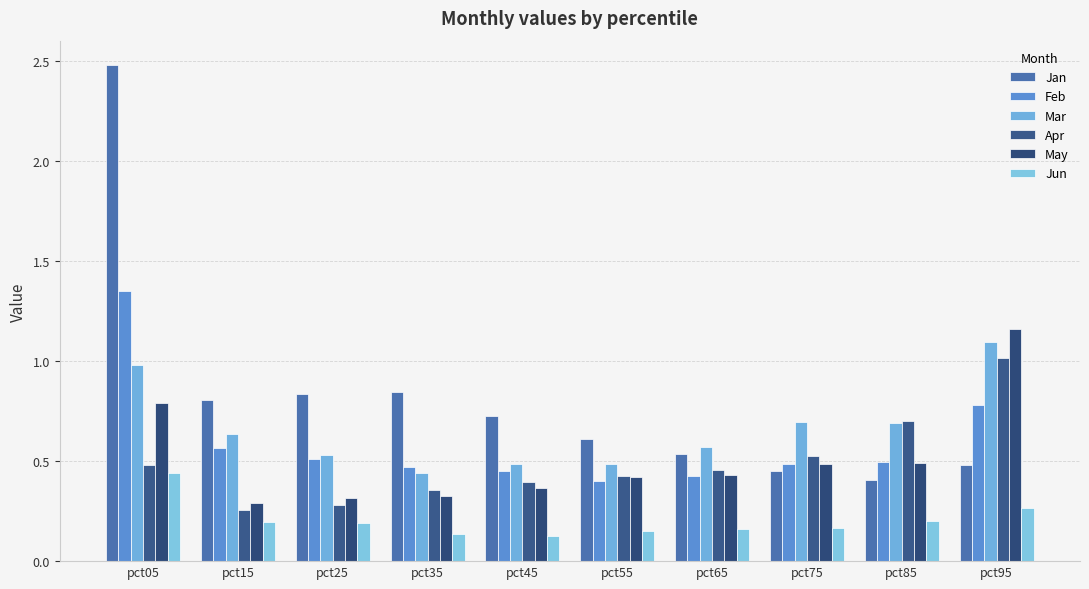

True or false: May has a value of 0.1 at pct85.

False